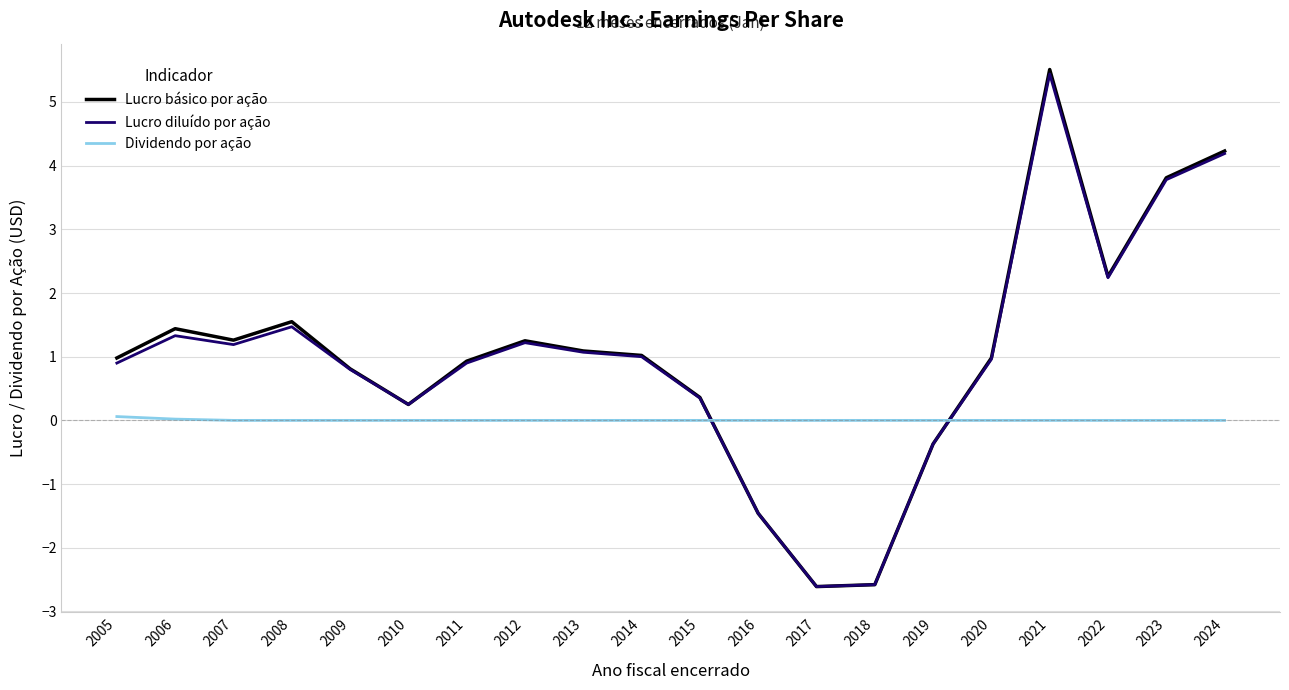

At which category does Lucro diluído por ação reach its first local valley?

2007